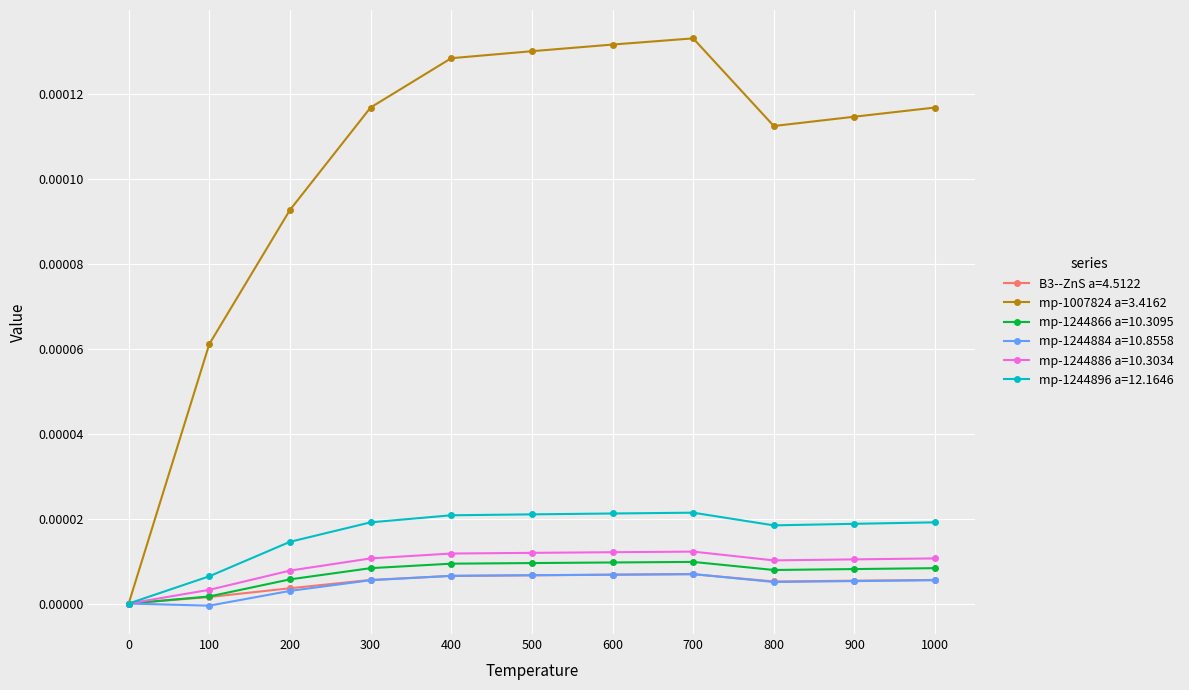

In mp-1244886 a=10.3034, how many points are higher than both neighbors (excluding endpoints)?

1